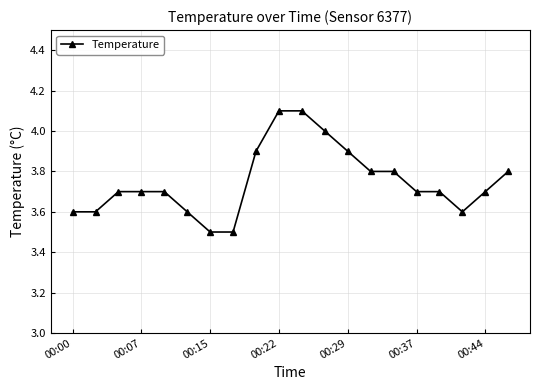

Reading left to right, transcribe all the data shown in this chart.

3.6	3.6	3.7	3.7	3.7	3.6	3.5	3.5	3.9	4.1	4.1	4.0	3.9	3.8	3.8	3.7	3.7	3.6	3.7	3.8